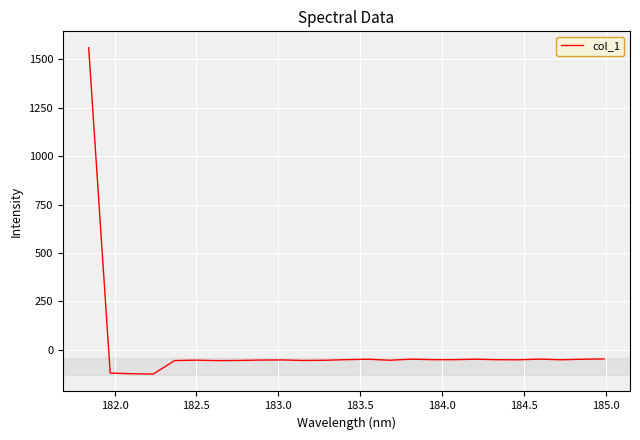

What is the difference between the maximum and minimum values?

1684.9